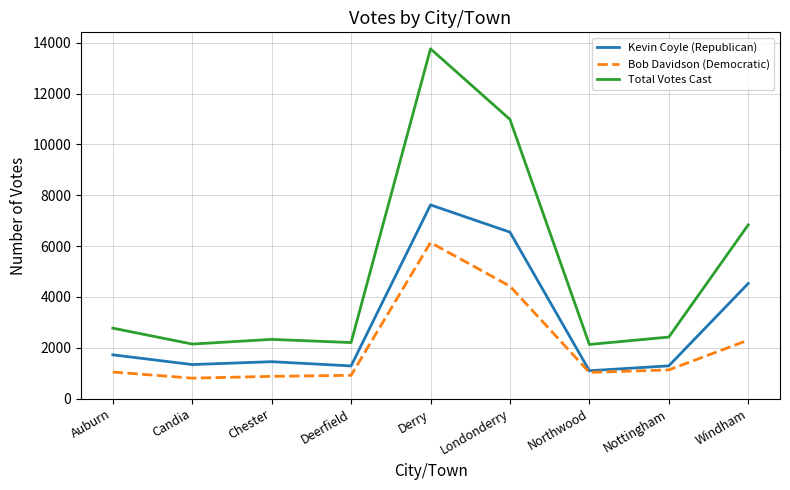

True or false: Bob Davidson (Democratic) has more than 0 interior local peaks.

True